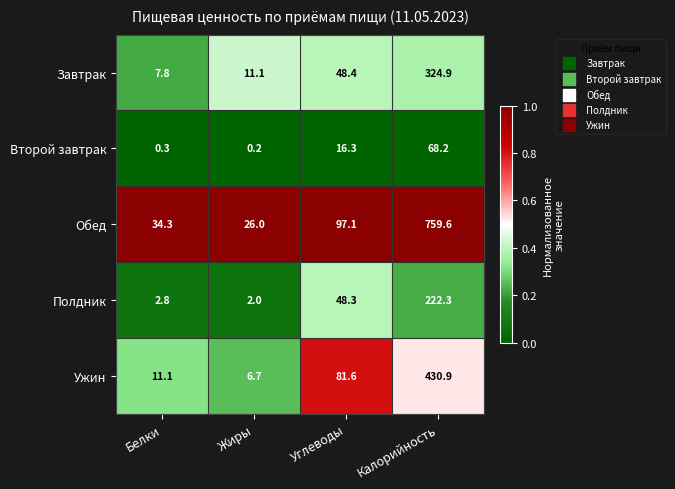

What is the spread (max minus min) of values at Углеводы?

80.8